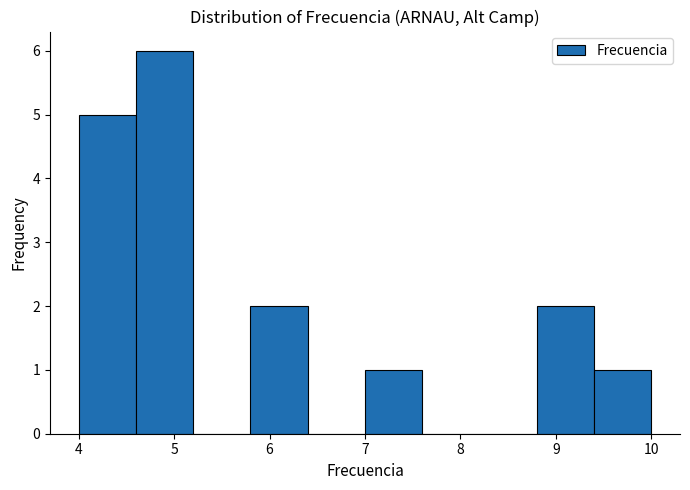

Reading left to right, transcribe this chart: for each bar, give the range it covers on the x-axis and its height. The values are not printed on the chart, so give them approximately, as read against the axis.

4.0 to 4.6: 5
4.6 to 5.2: 6
5.2 to 5.8: 0
5.8 to 6.4: 2
6.4 to 7.0: 0
7.0 to 7.6: 1
7.6 to 8.2: 0
8.2 to 8.8: 0
8.8 to 9.4: 2
9.4 to 10.0: 1